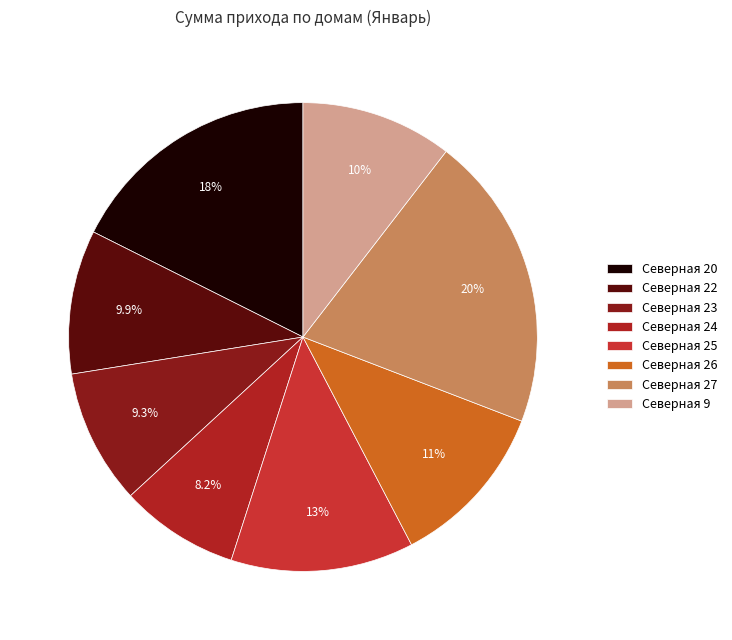

To the nearest percent, what is the combined percentage of Северная 26 and Северная 27?

32%